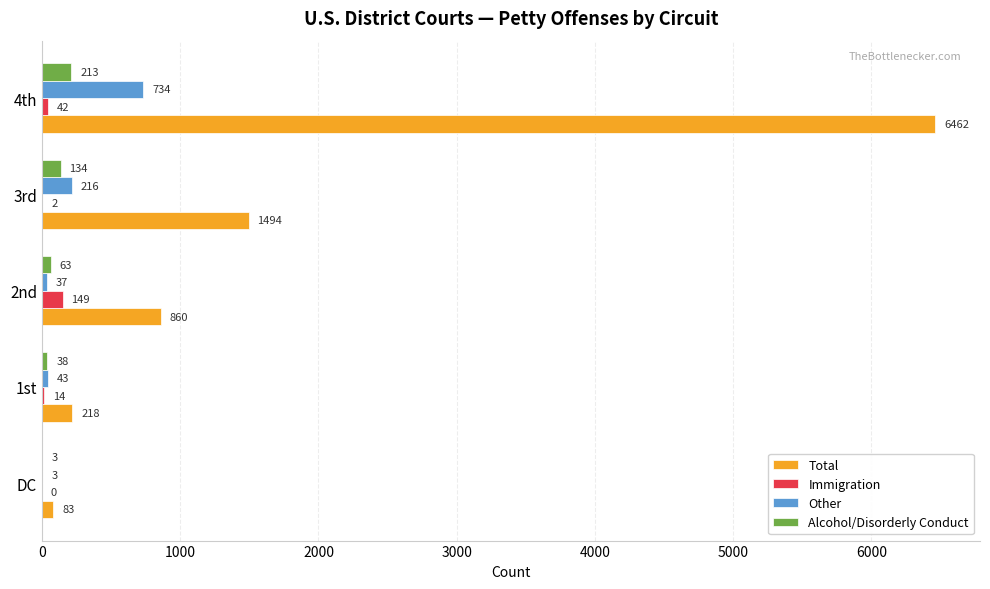

Which series has the largest total across all categories?

Total